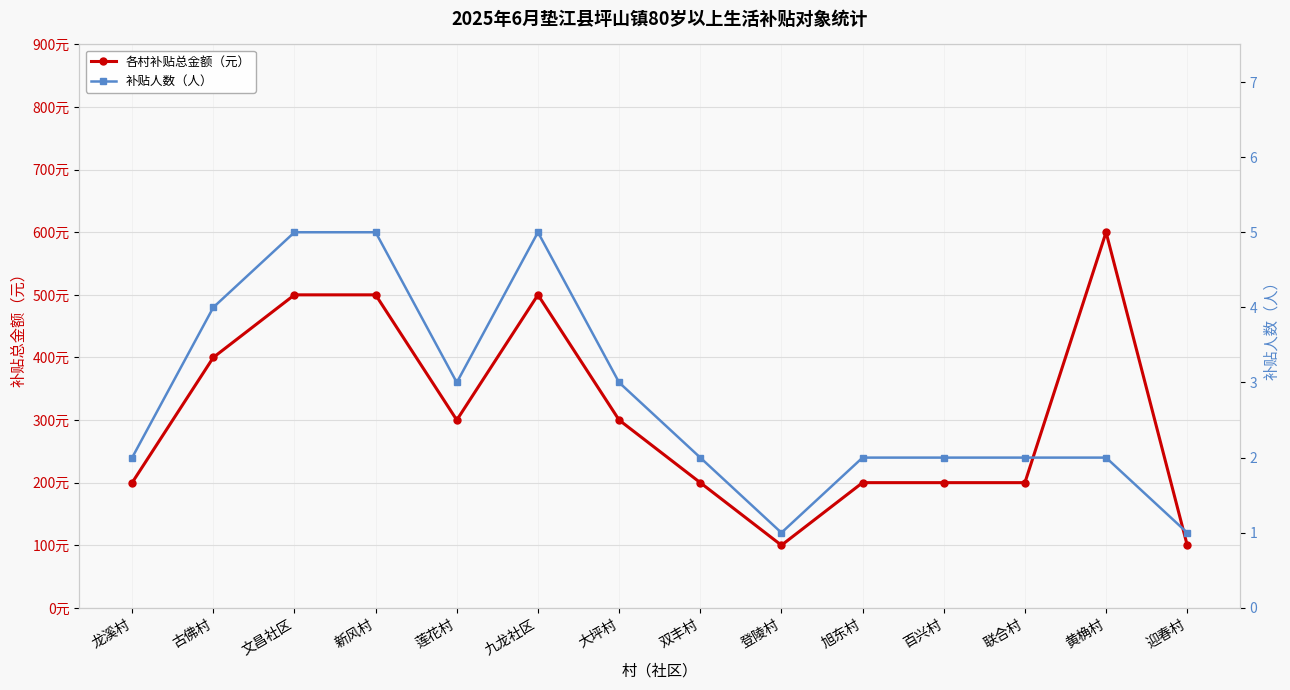

Which label corresponds to the largest value in the chart?

黄桷村